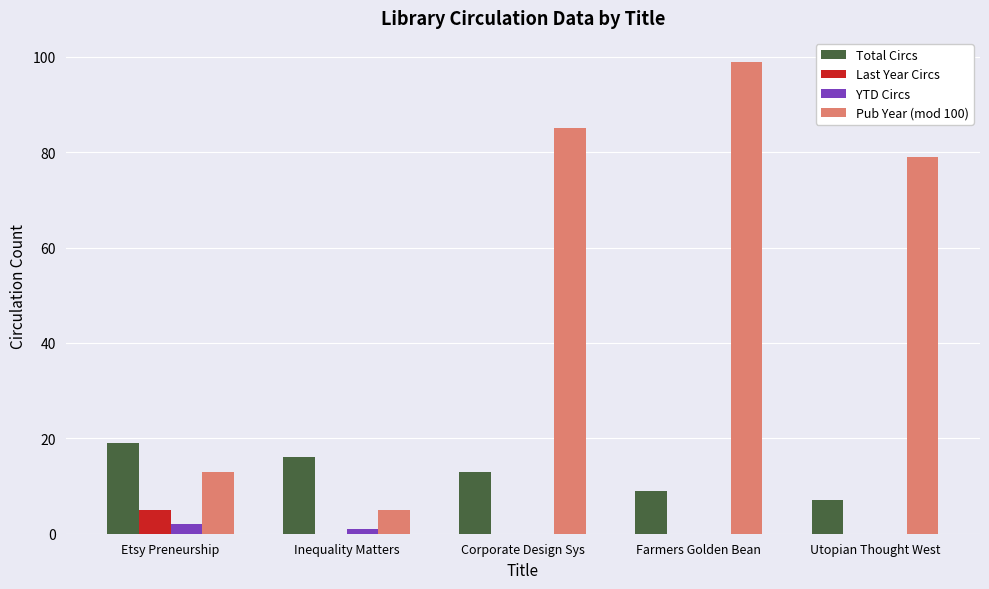

Is it true that Pub Year (mod 100) equals 44 at Corporate Design Sys?

False